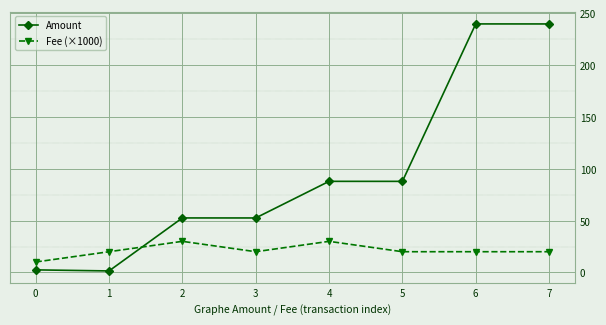

Rank the series by their maximum value, from lowest to highest.

Fee (×1000), Amount